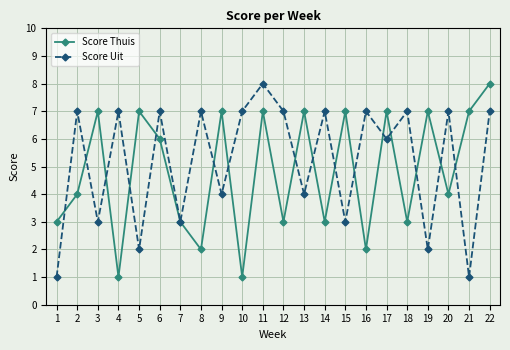

How many Score Thuis values are between 3 and 7?

17